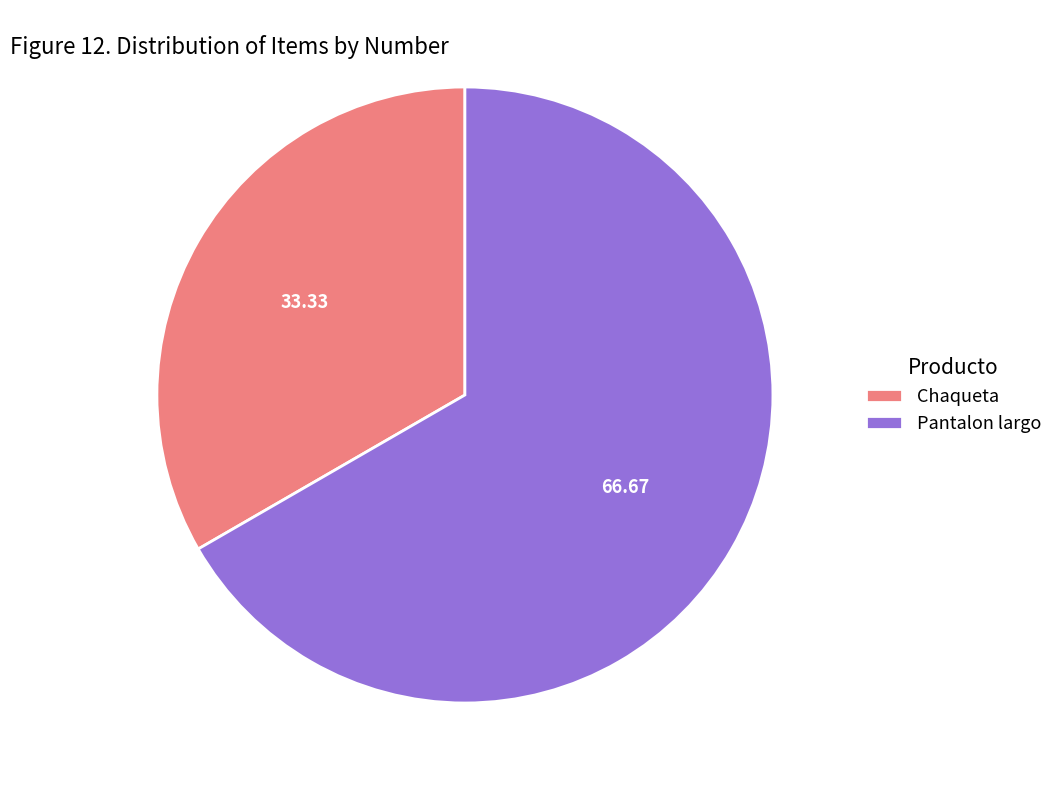

Rank the categories by value from lowest to highest.

Chaqueta, Pantalon largo